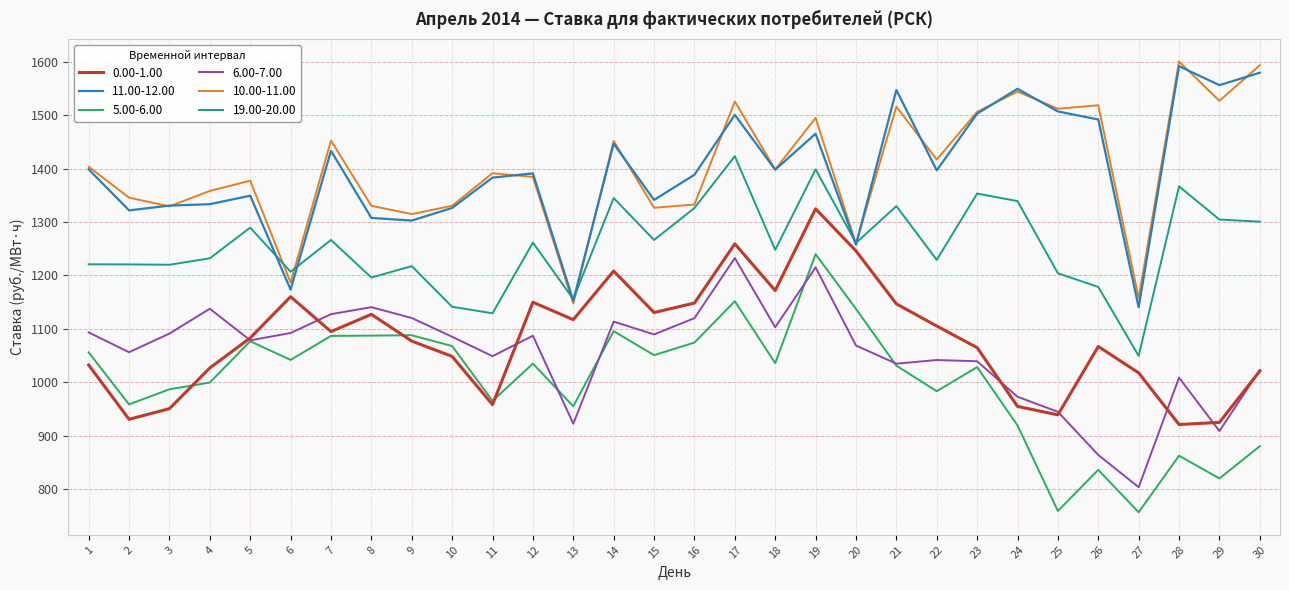

What is the spread (max minus min) of values at 9?

237.9